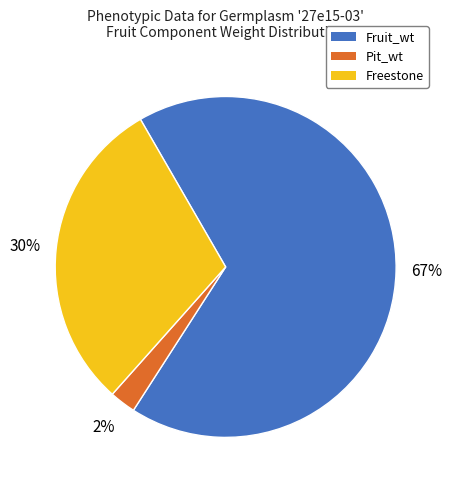

The Fruit_wt slice represents 53% of the pie. True or false?

False